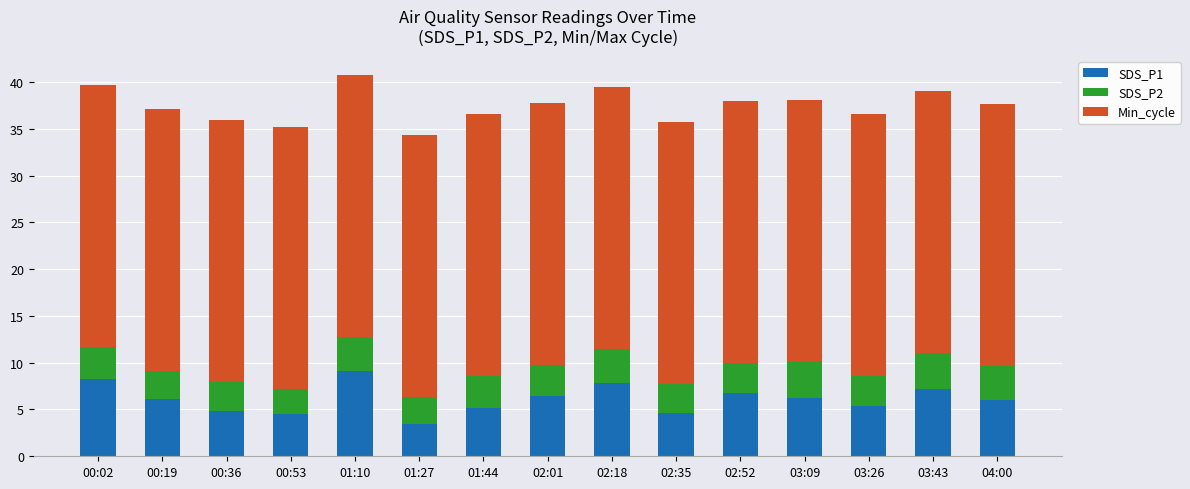

What is the total value across all series at 03:43?

39.1